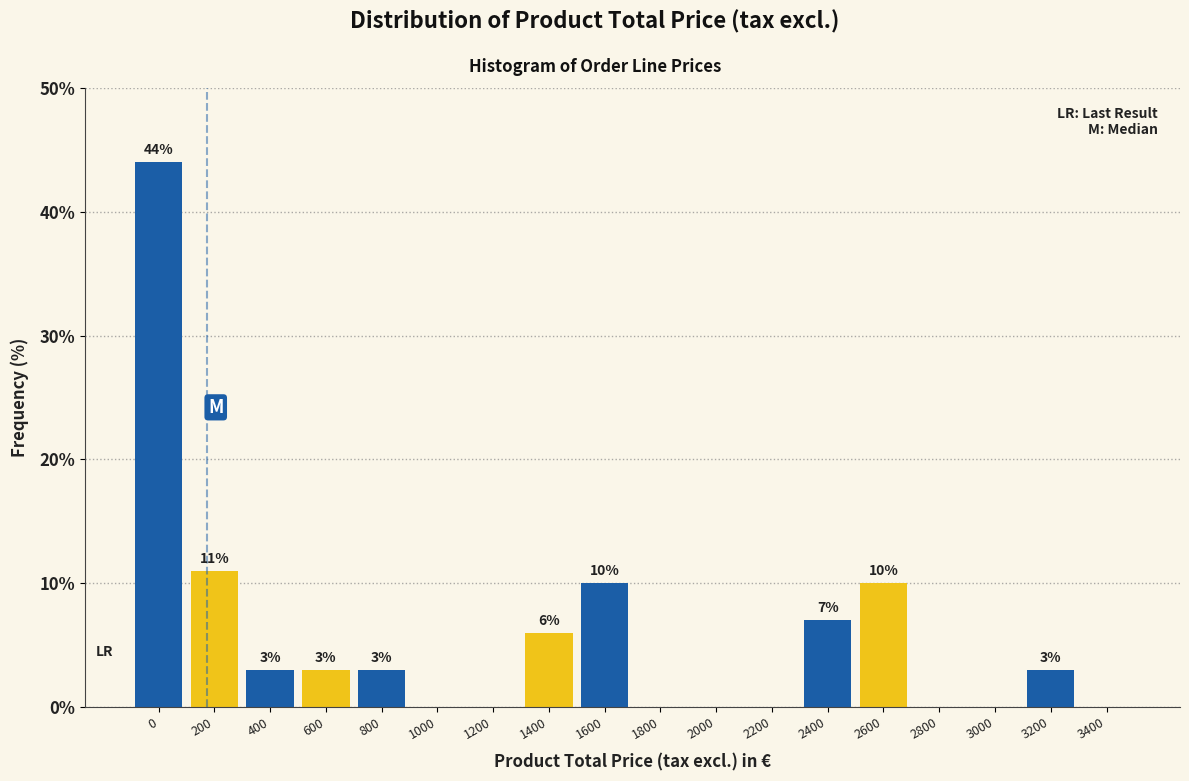

Reading left to right, what are all the values shown in this chart?

0=44.0	200=11.0	400=3.0	600=3.0	800=3.0	1000=0.0	1200=0.0	1400=6.0	1600=10.0	1800=0.0	2000=0.0	2200=0.0	2400=7.0	2600=10.0	2800=0.0	3000=0.0	3200=3.0	3400=0.0